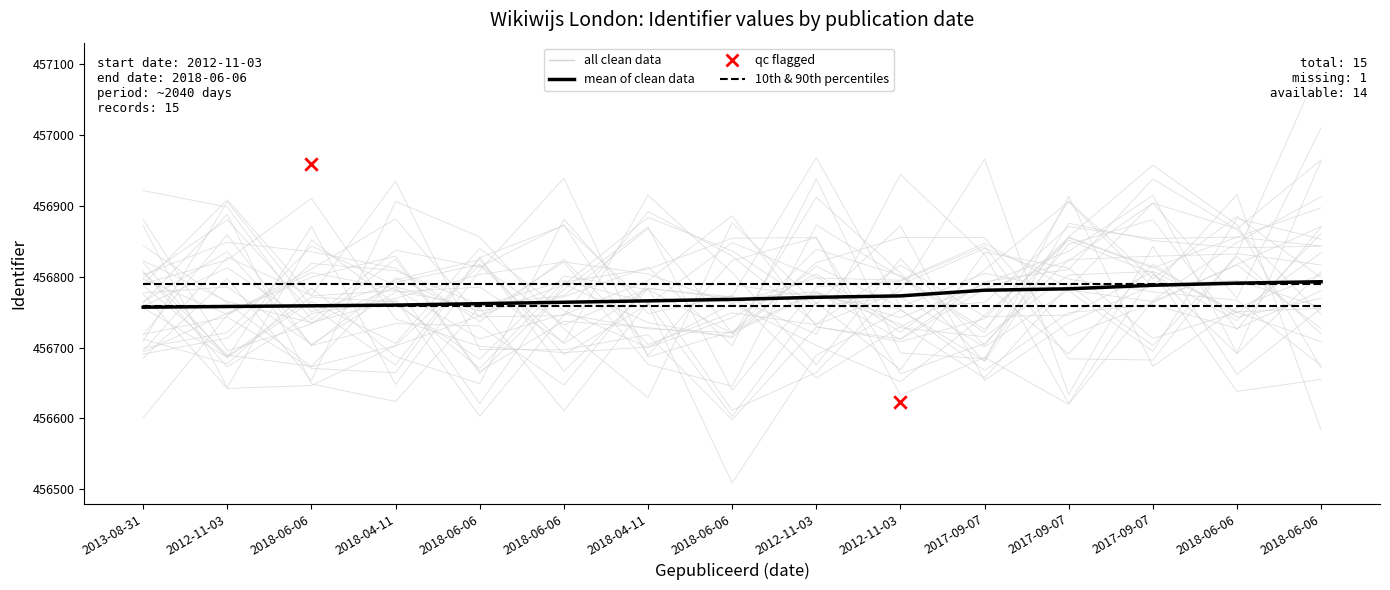

What is the change in value from 2018-04-11 to 2017-09-07?

+23